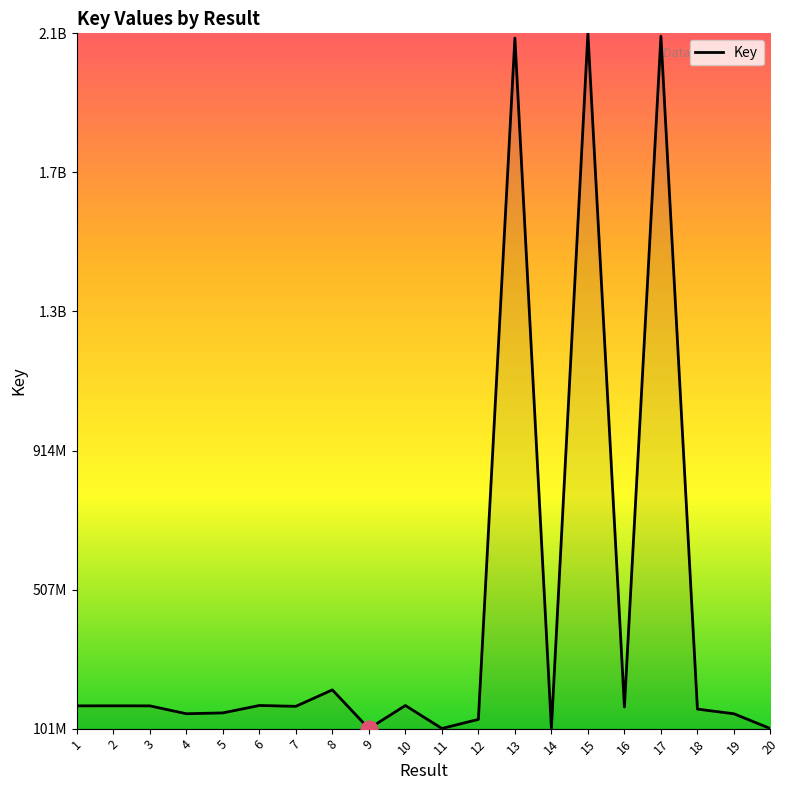

What is the maximum value shown in the chart?

2133952278